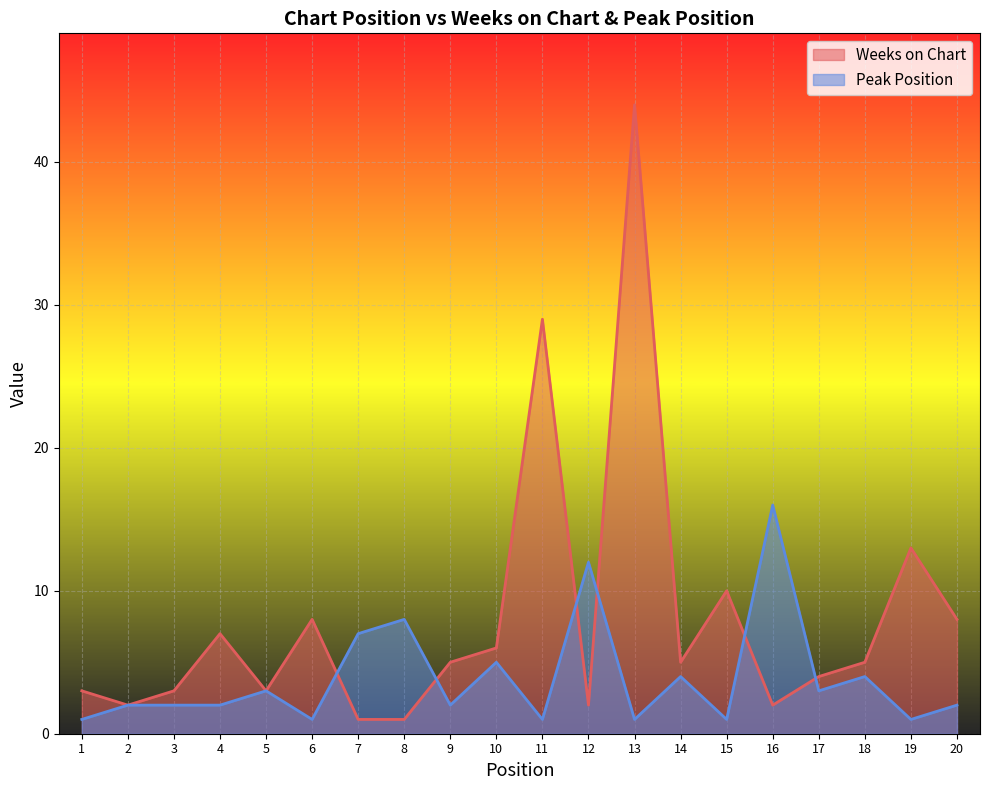

Which series changed the most between 12 and 14?

Peak Position